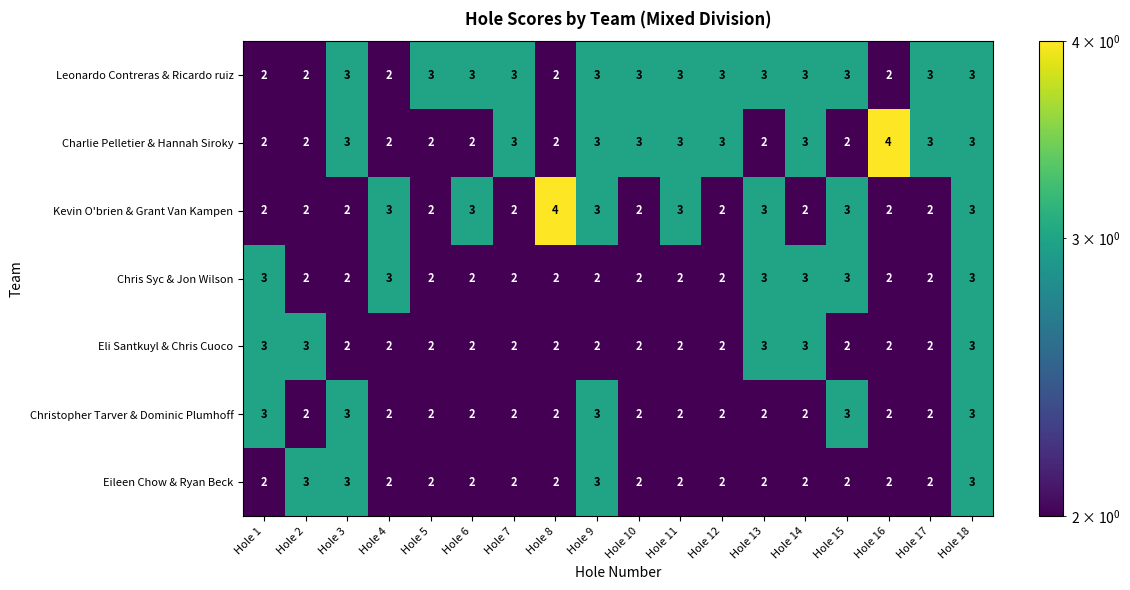

What is the difference between the highest and lowest values at Hole 15?

1